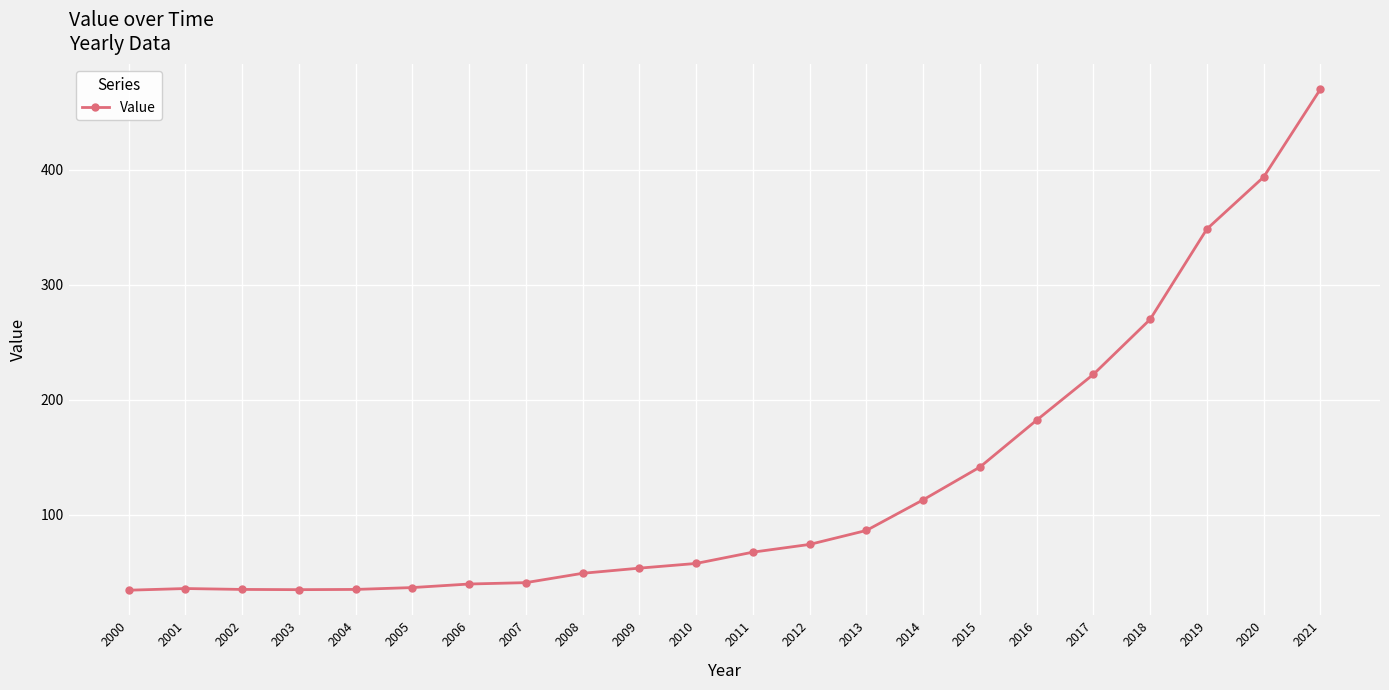

What is the value of the 18th point from the left?

222.1